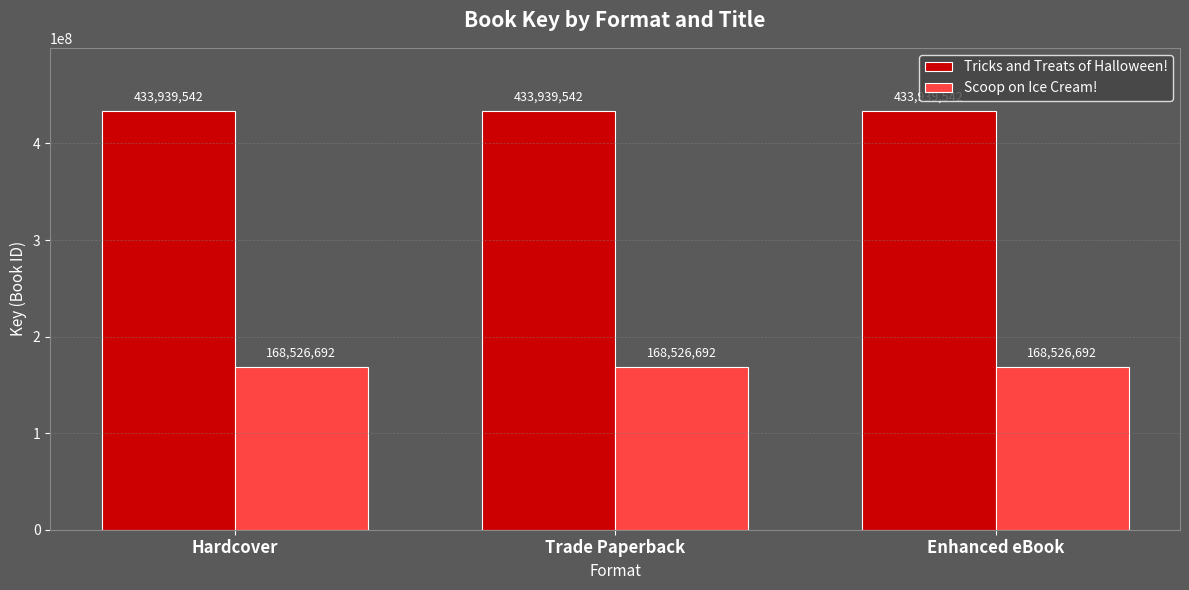

What value does the Scoop on Ice Cream! series have at Hardcover?

168526692